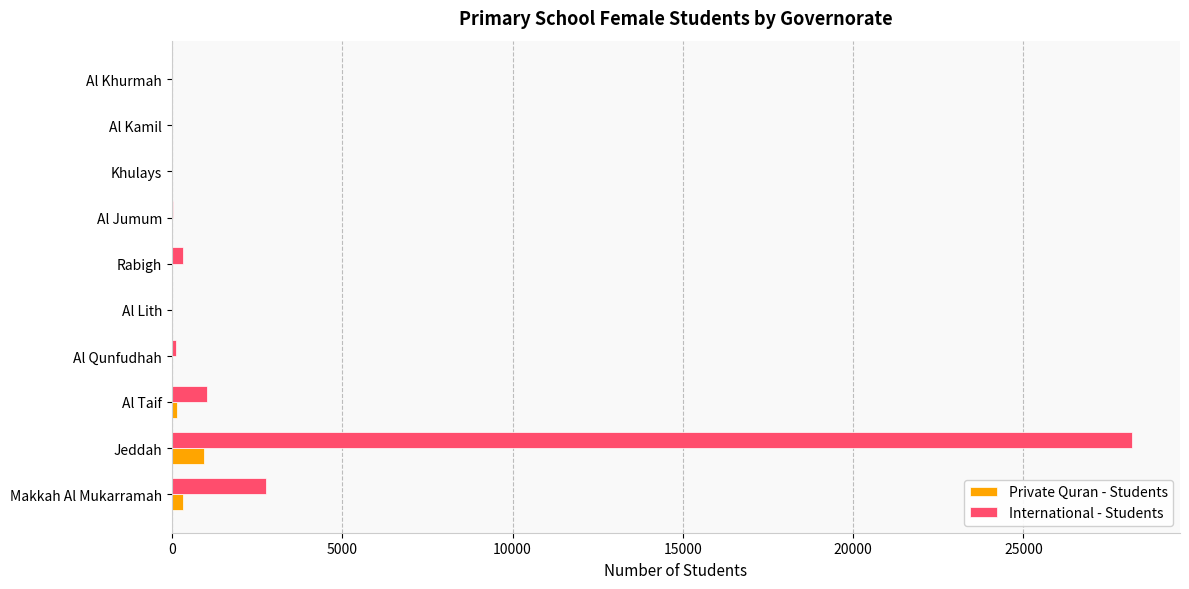

What is the sum of all International - Students values?

32459